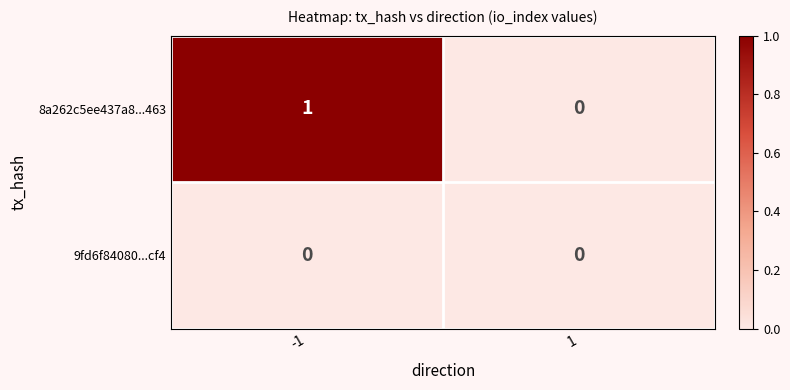

Is it true that 8a262c5ee437a8...463 equals 1 at -1?

True